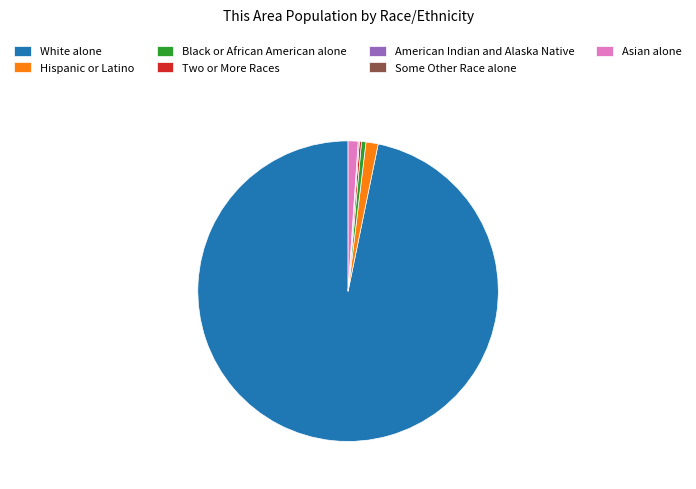

The Hispanic or Latino slice represents 11% of the pie. True or false?

False